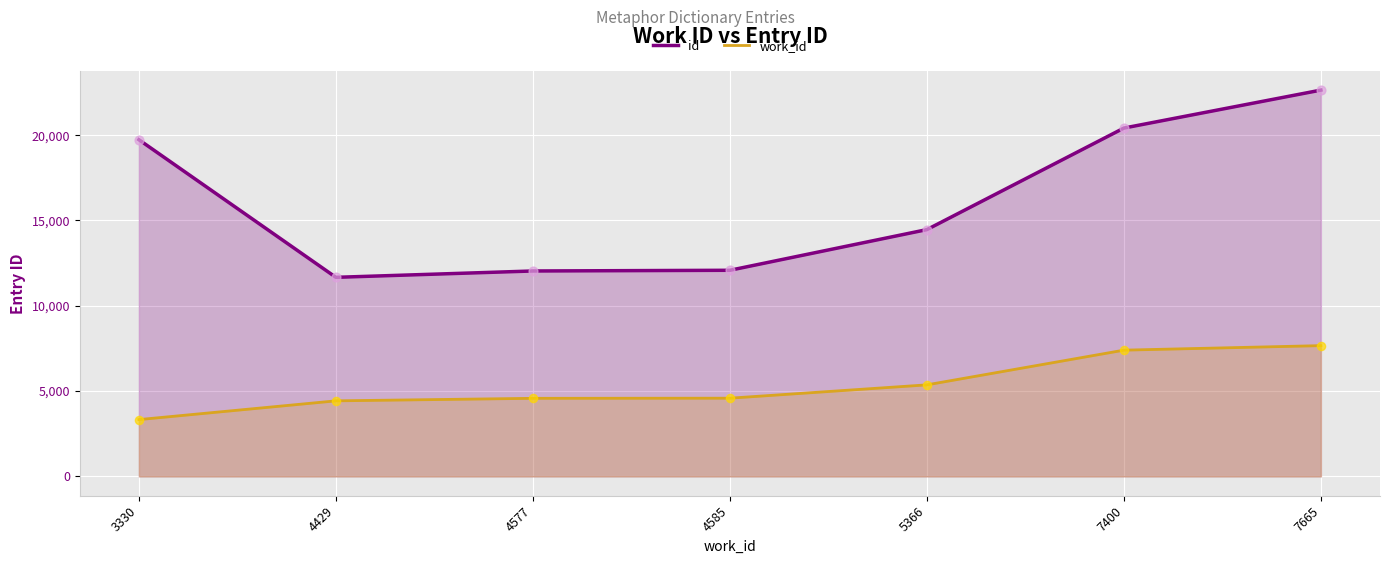

What are all the series names shown in the legend?

id, work_id